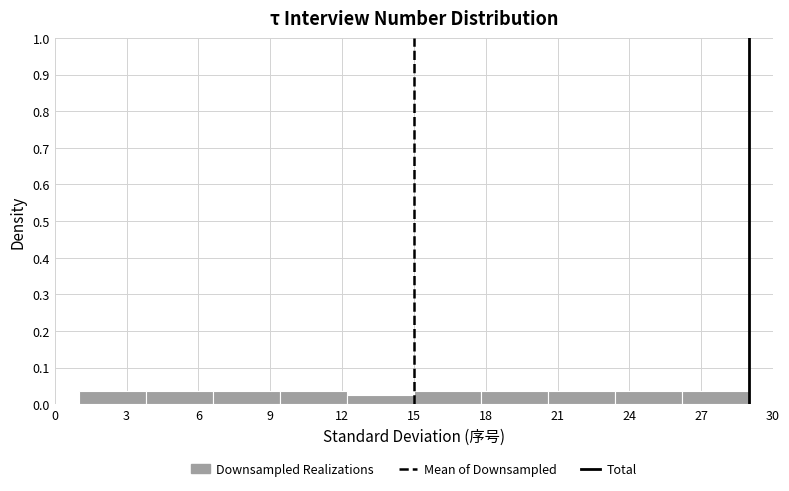

Reading left to right, list every bar in this chart as the range it spans on the x-axis followed by its height. Neither the bar edges nor the heights are printed on the chart, so give them approximately, as read against the axes.

1.0 to 3.8: 0.04
3.8 to 6.6: 0.04
6.6 to 9.4: 0.04
9.4 to 12.2: 0.04
12.2 to 15.0: 0.02
15.0 to 17.8: 0.04
17.8 to 20.6: 0.04
20.6 to 23.4: 0.04
23.4 to 26.2: 0.04
26.2 to 29.0: 0.04